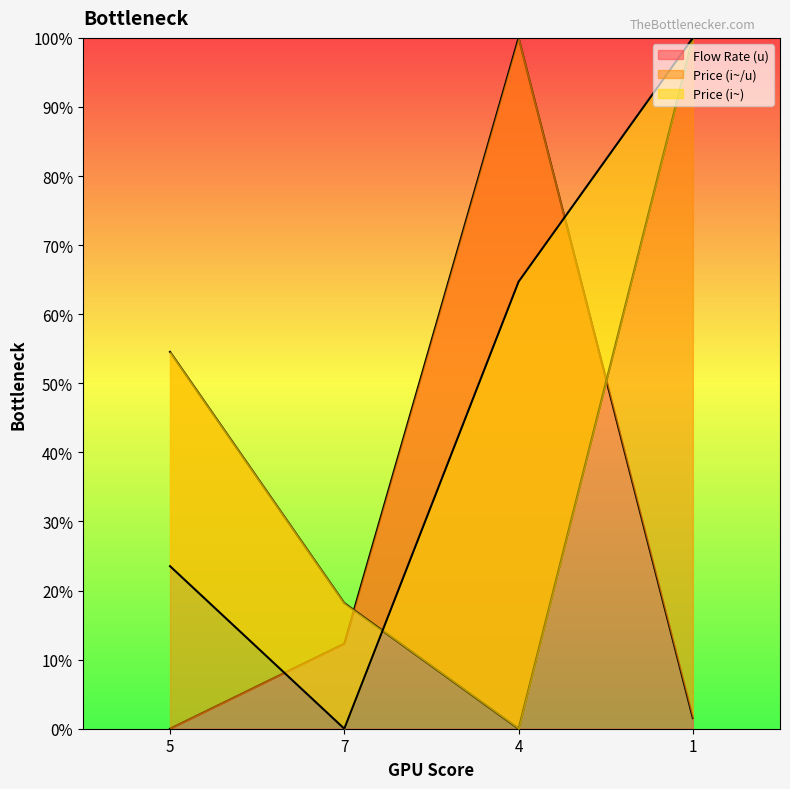

What is the spread (max minus min) of values at 1?

98.5